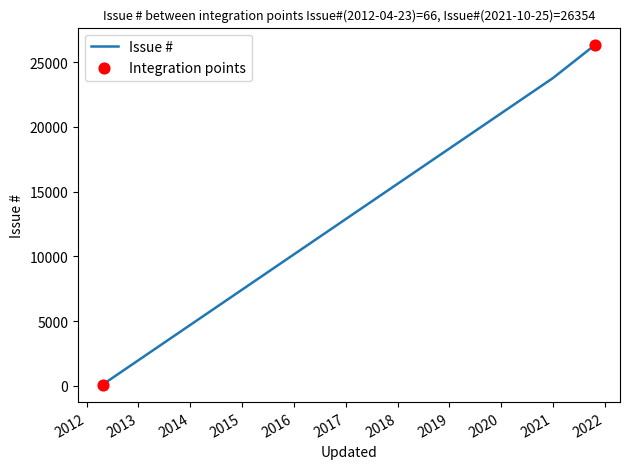

Between 2012-04-23 13:22 and 2012-04-23 13:29, which is larger?

2012-04-23 13:29